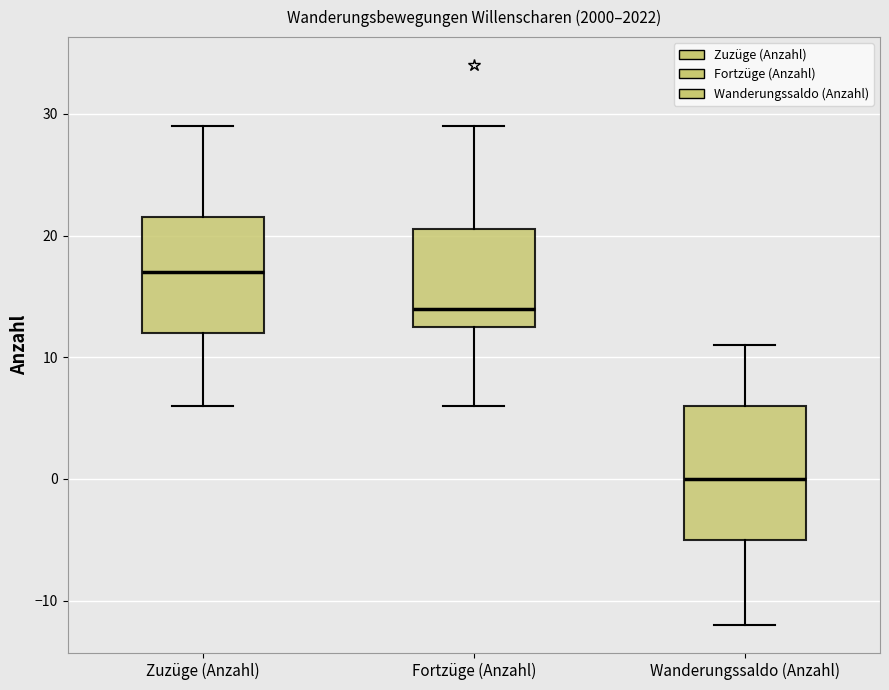

Reading left to right, transcribe this box plot: for each box, give where its median line is, the range the box spans, and where its two whiskers end, as read against the y-axis. The values are not printed on the chart, so give them approximately, as read against the axis.

Zuzüge (Anzahl): median 17, box 12 to 22, whiskers 6 to 29
Fortzüge (Anzahl): median 14, box 13 to 21, whiskers 6 to 29
Wanderungssaldo (Anzahl): median 0, box -5 to 6, whiskers -12 to 11